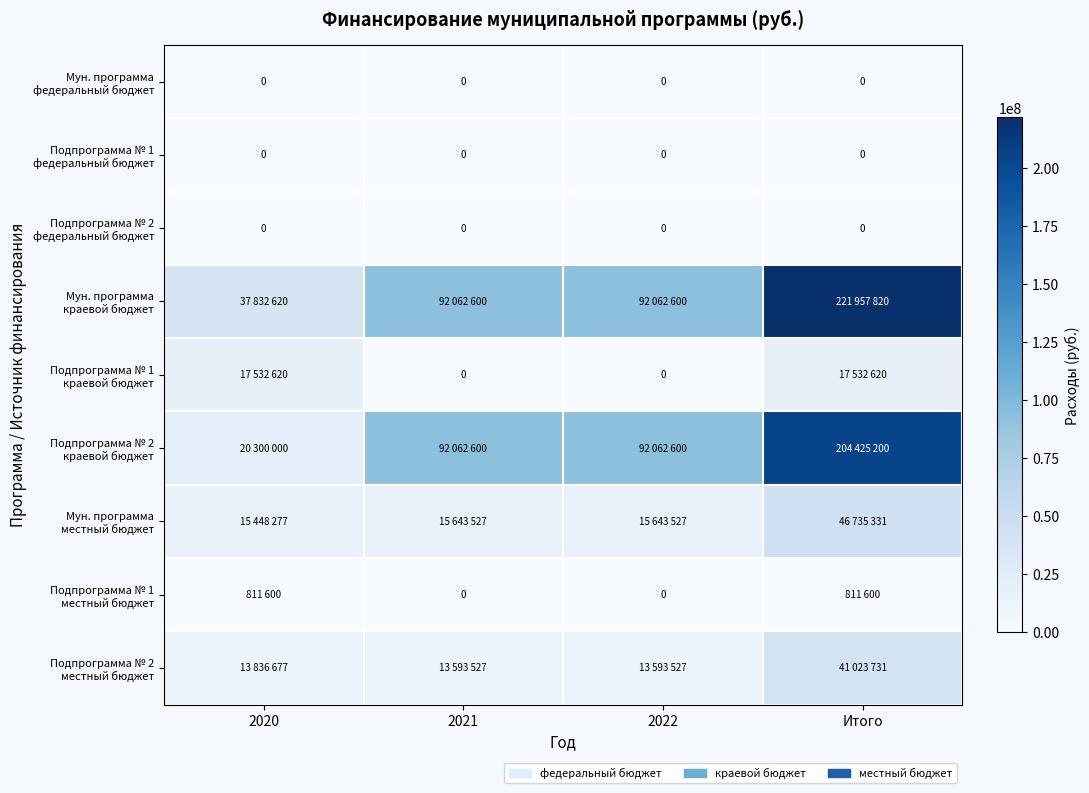

What is the total value across all series at 2020?

105761794